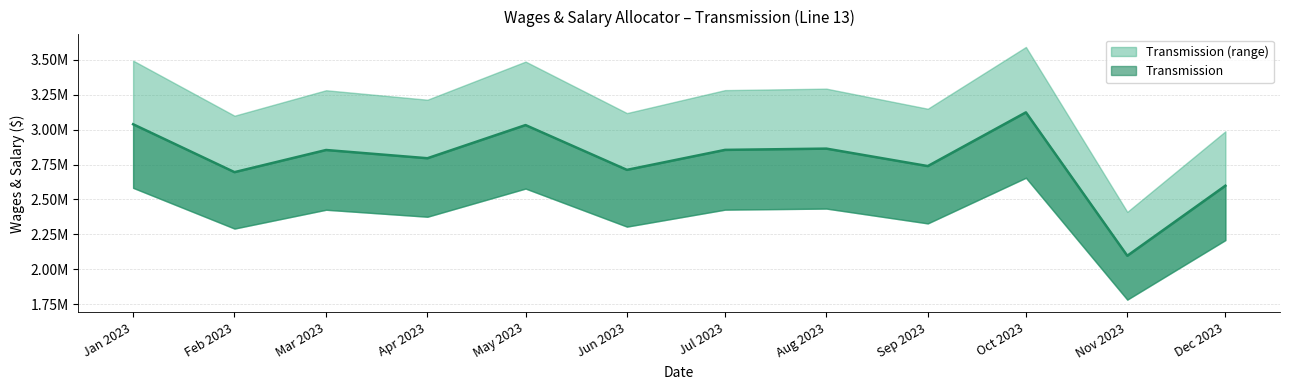

How many values are below 2854188?

6